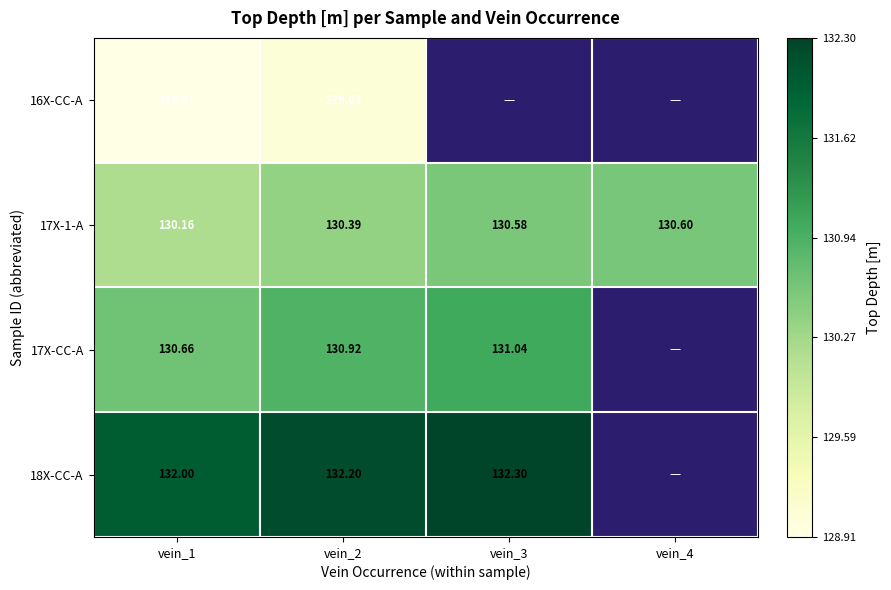

The 18X-CC-A series shows 215.3 at vein_2. True or false?

False